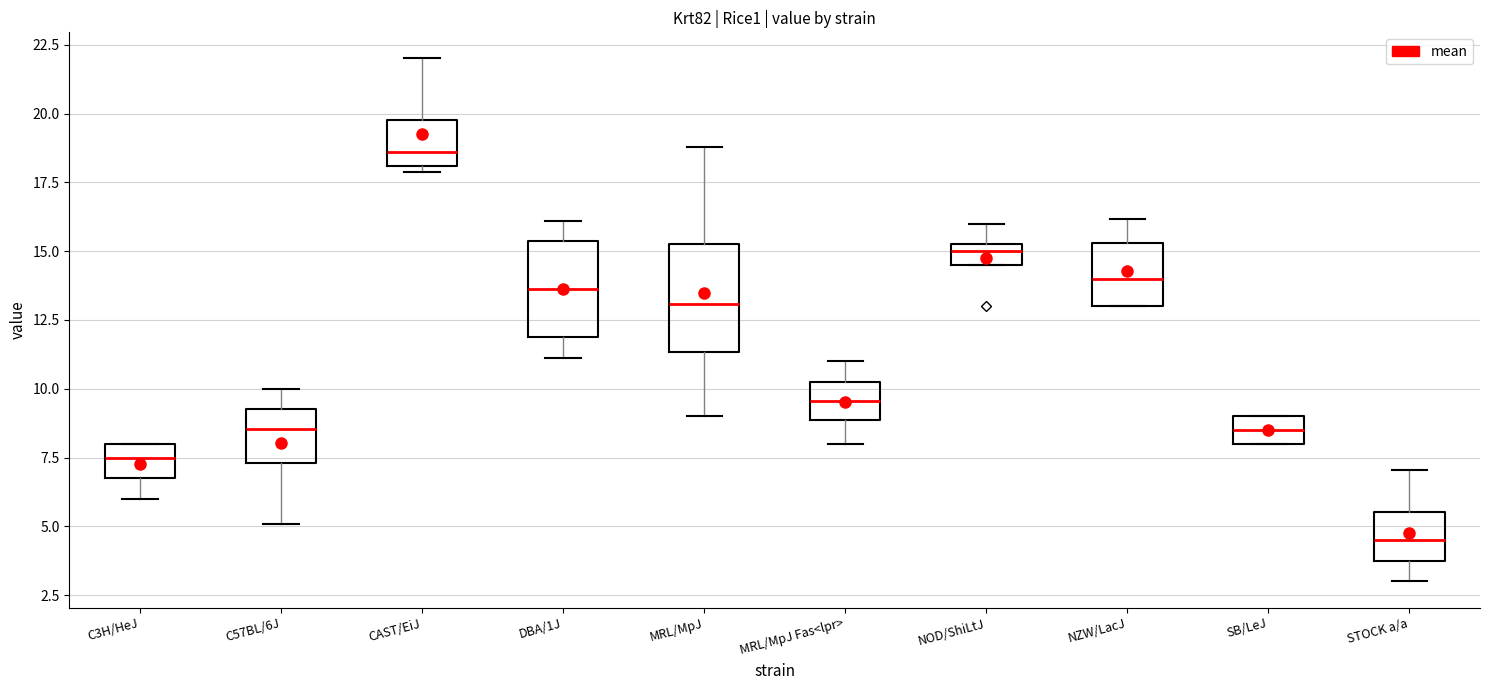

Where is the lower edge of the box for MRL/MpJ on the y-axis? The values are not printed on the chart, so give them approximately, as read against the axis.

11.5